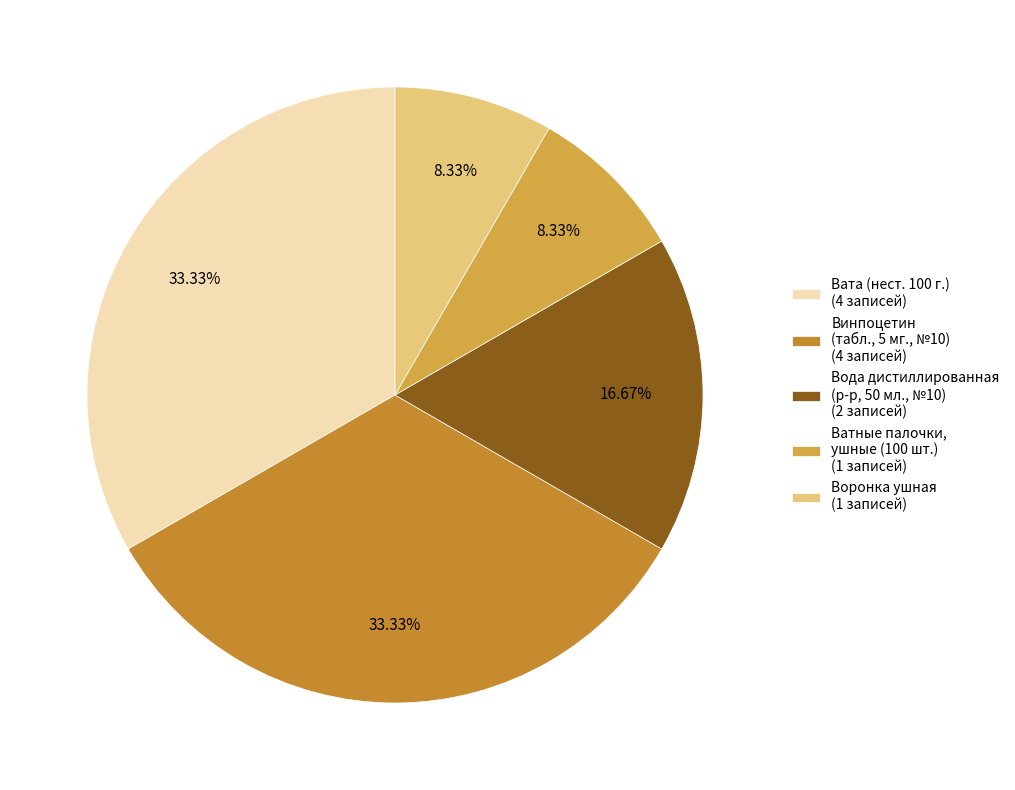

Which category has the biggest portion of the pie?

Вата (нест. 100 г.)